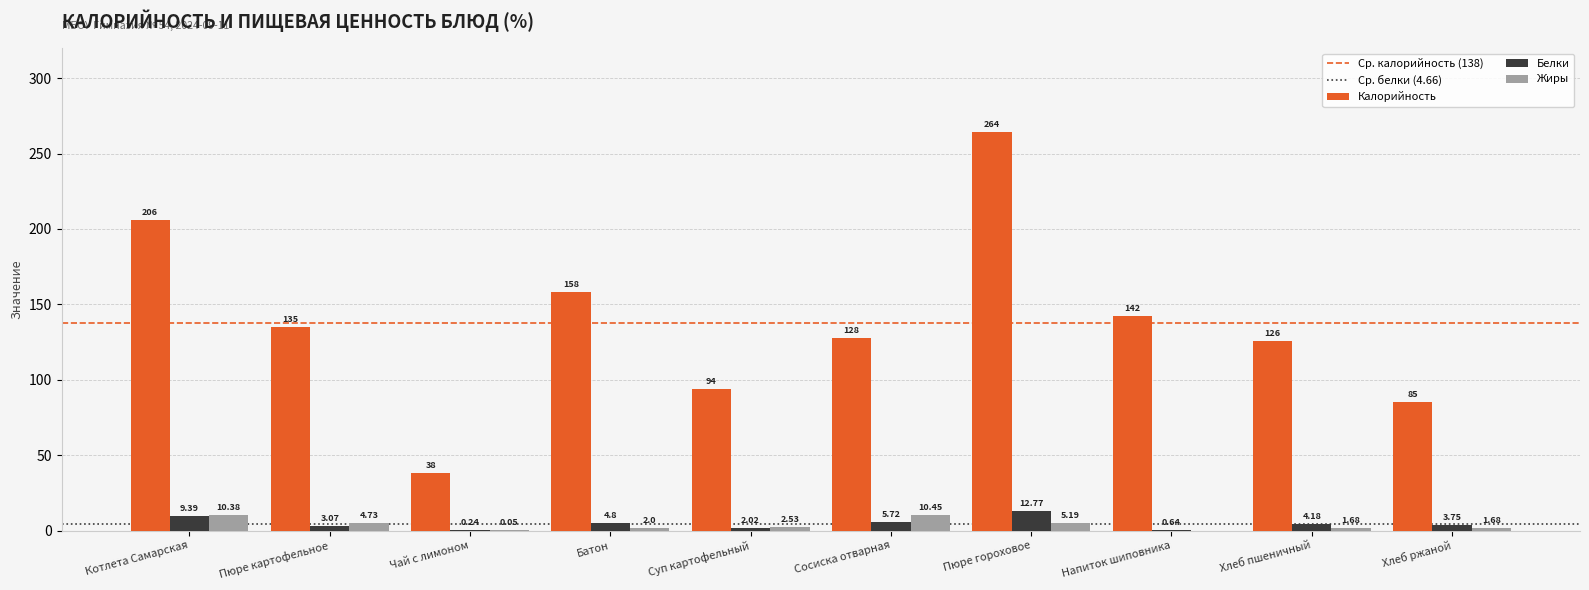

How many positive values does the Жиры series have?

9